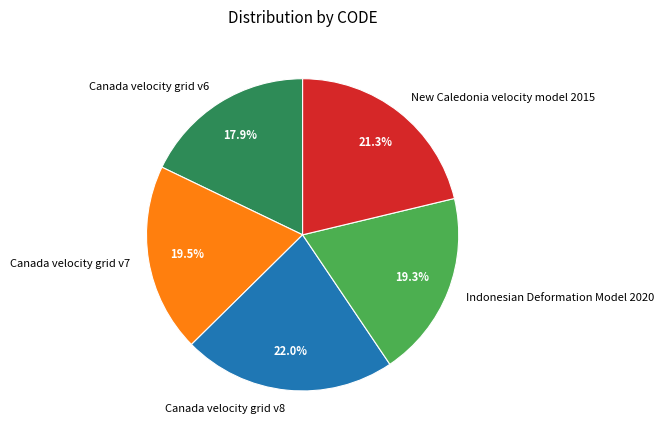

Count the number of slices in the pie.

5